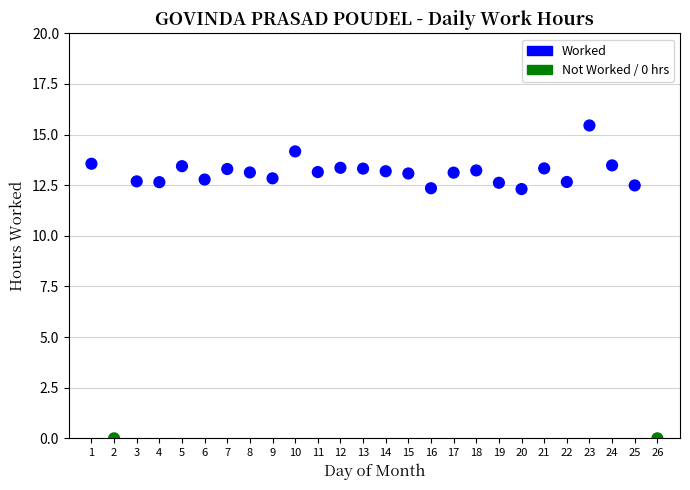

What is the range of X values (max minus min)?

25.0